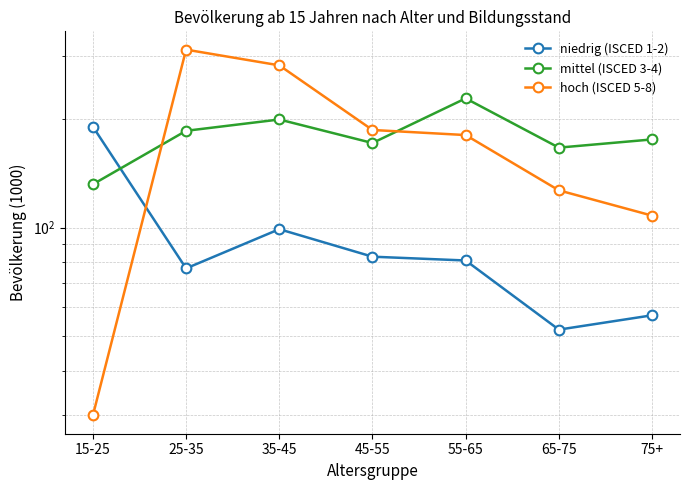

Which category has the lowest value across all series?

15-25